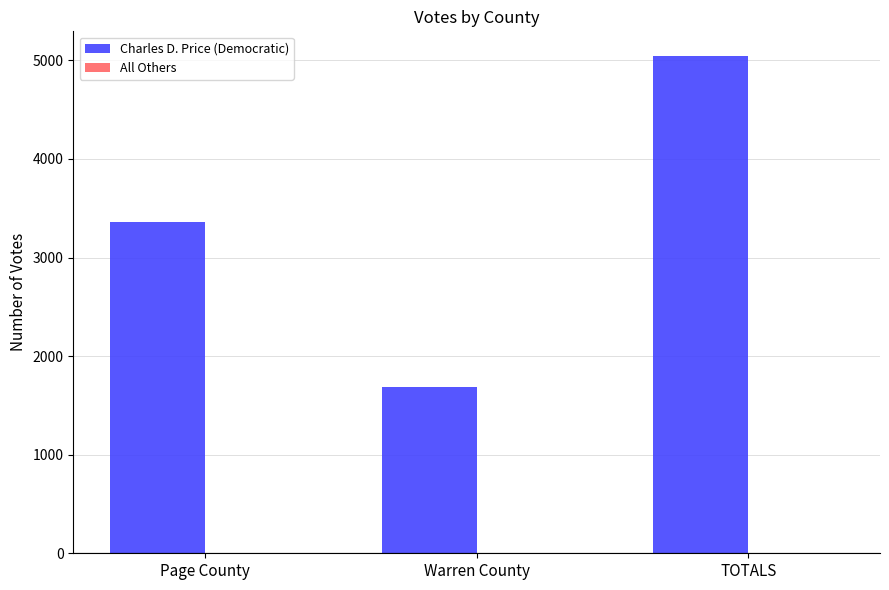

What is the maximum value shown in the chart?

5042